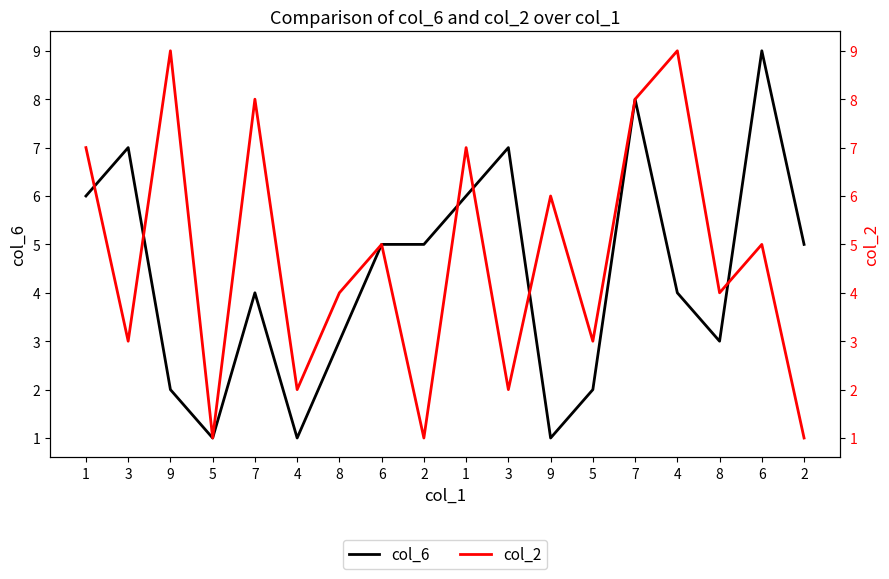

At which category does col_6 reach its first local valley?

5